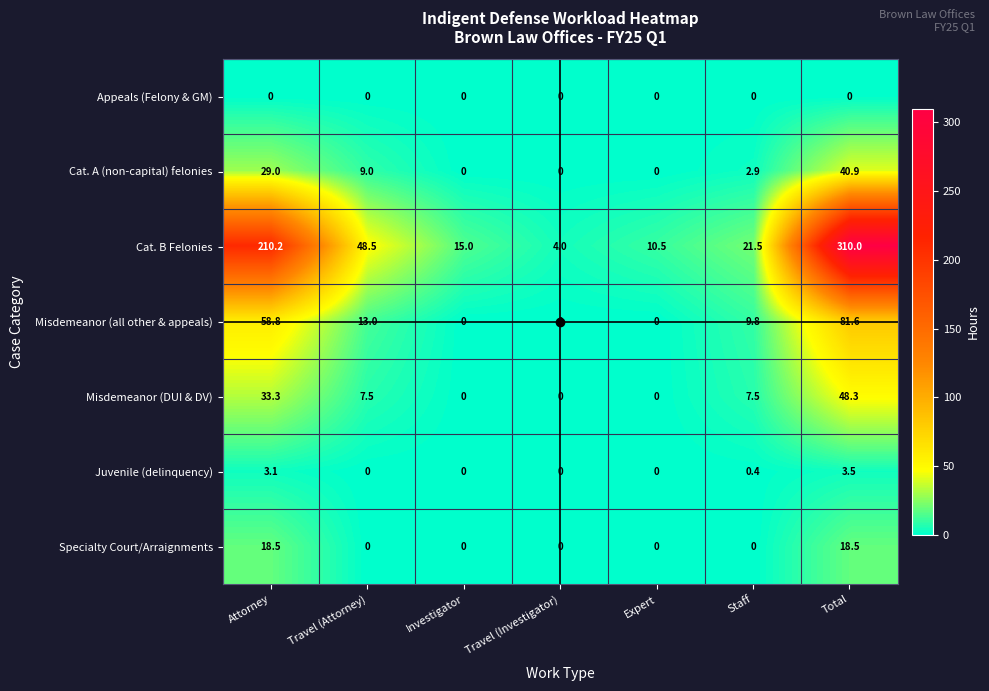

Which series has the largest total across all categories?

Cat. B Felonies